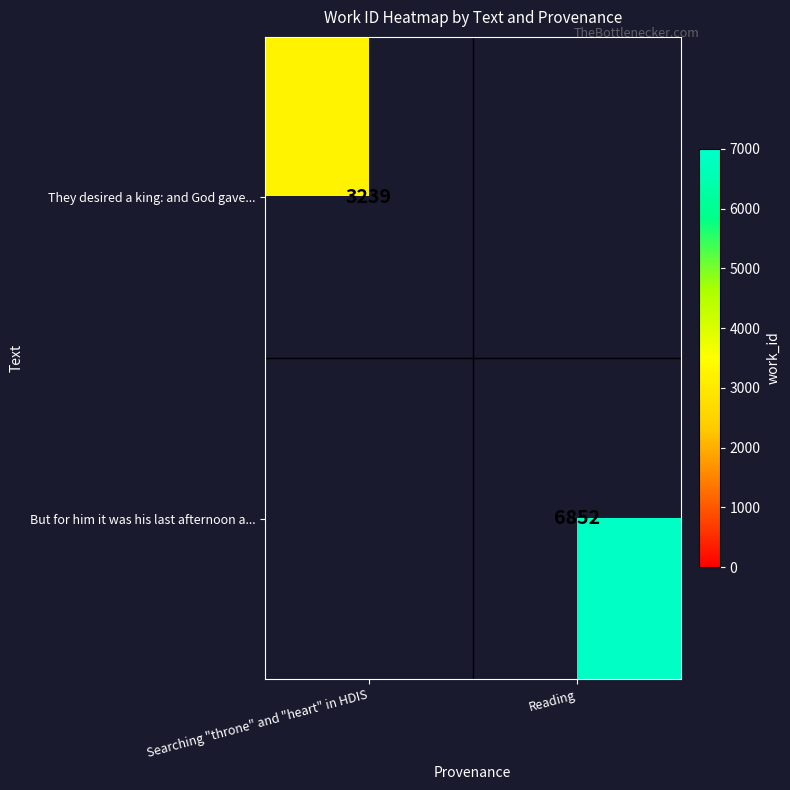

What is the maximum value shown in the chart?

6852.0